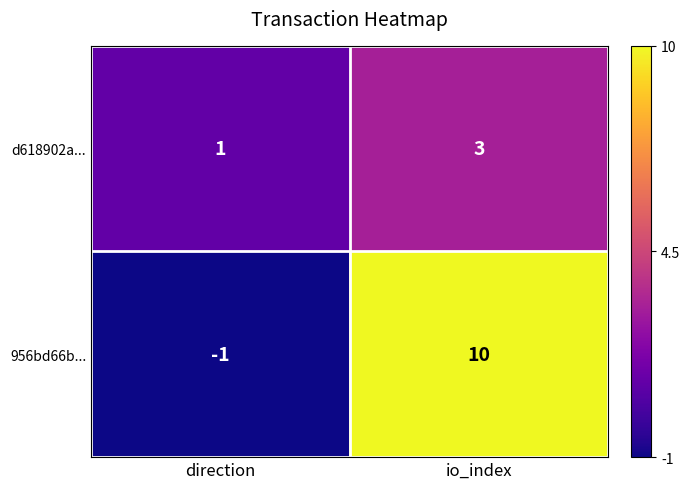

What is the sum of all 956bd66b... values?

9